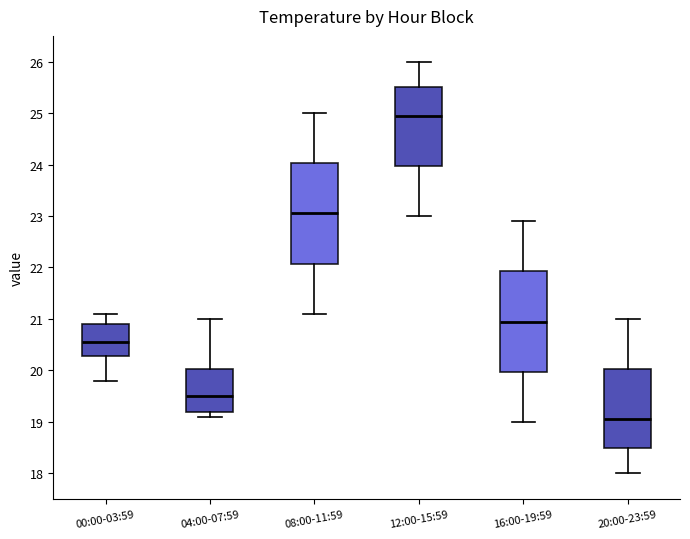

Where is the upper edge of the box for 00:00-03:59 on the y-axis? The values are not printed on the chart, so give them approximately, as read against the axis.

20.9